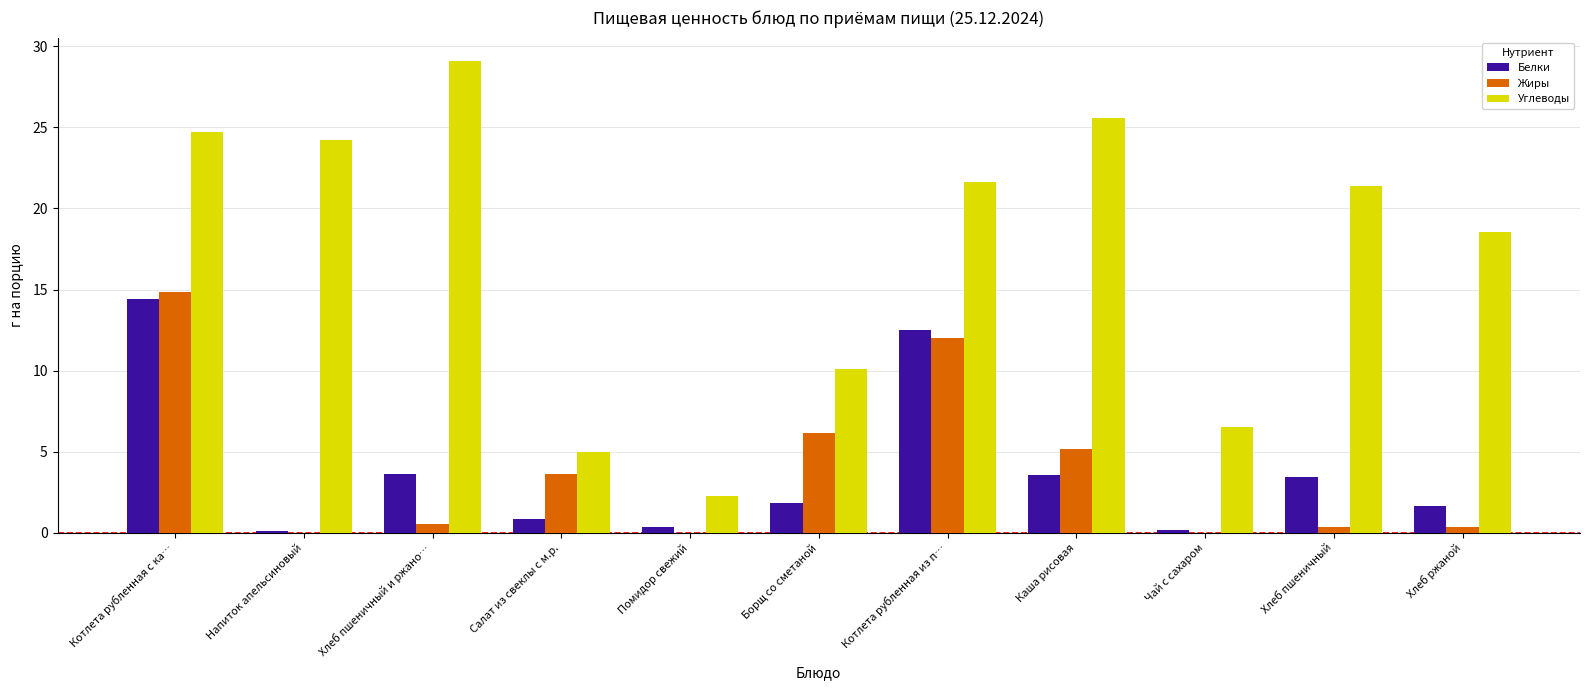

Where is Углеводы nearest to the value 15?

Хлеб ржаной